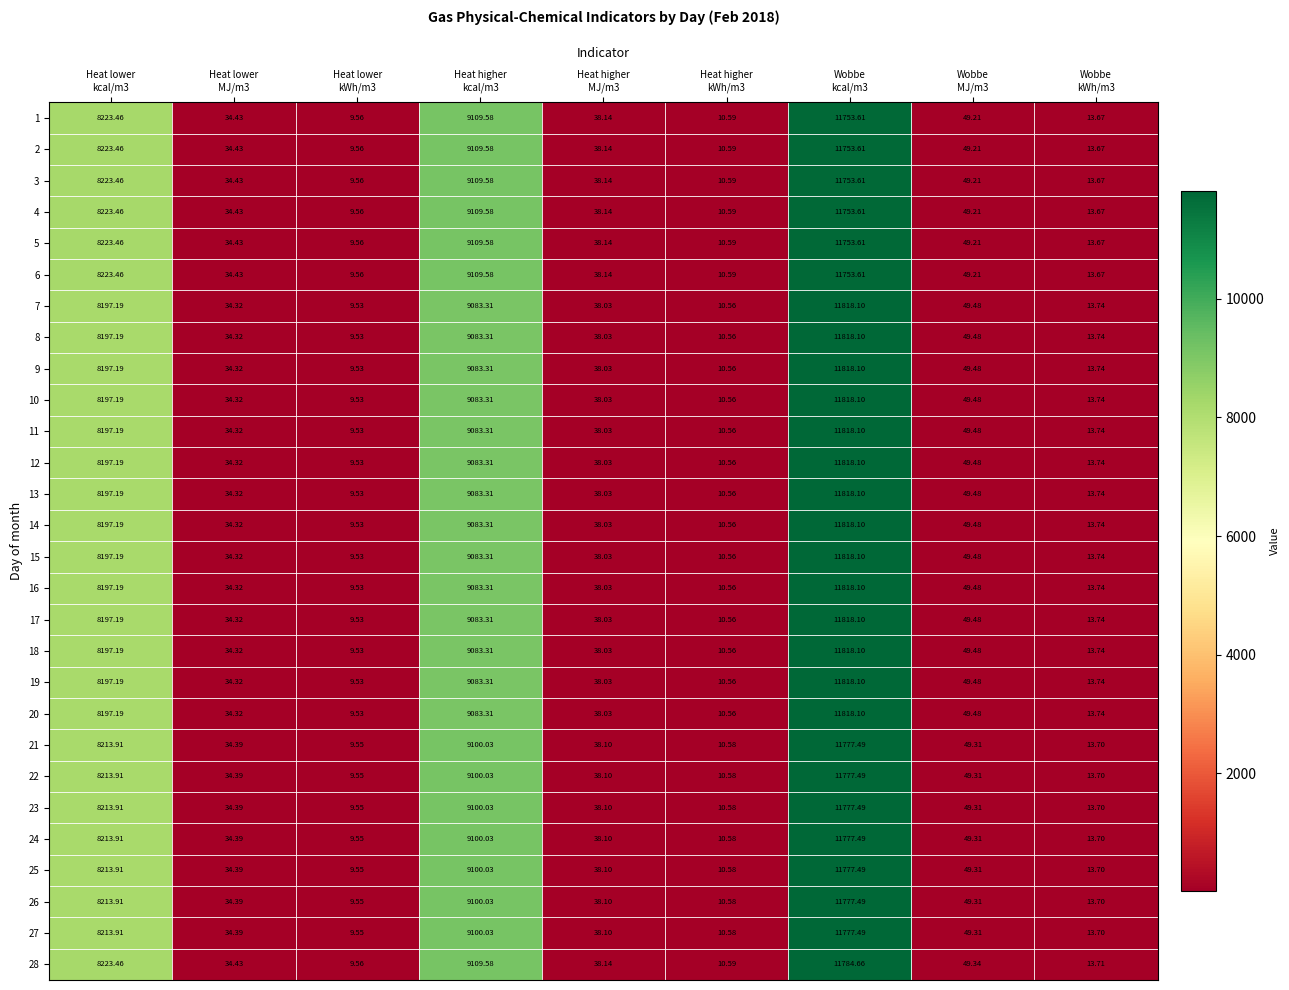

Between Heat higher
kWh/m3 and Heat lower
kcal/m3, which is larger?

Heat lower
kcal/m3